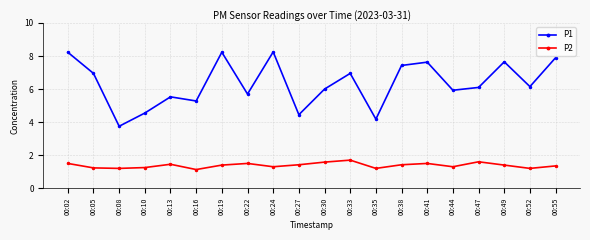

What is the value of the P2 point at the 11th from the left?

1.6